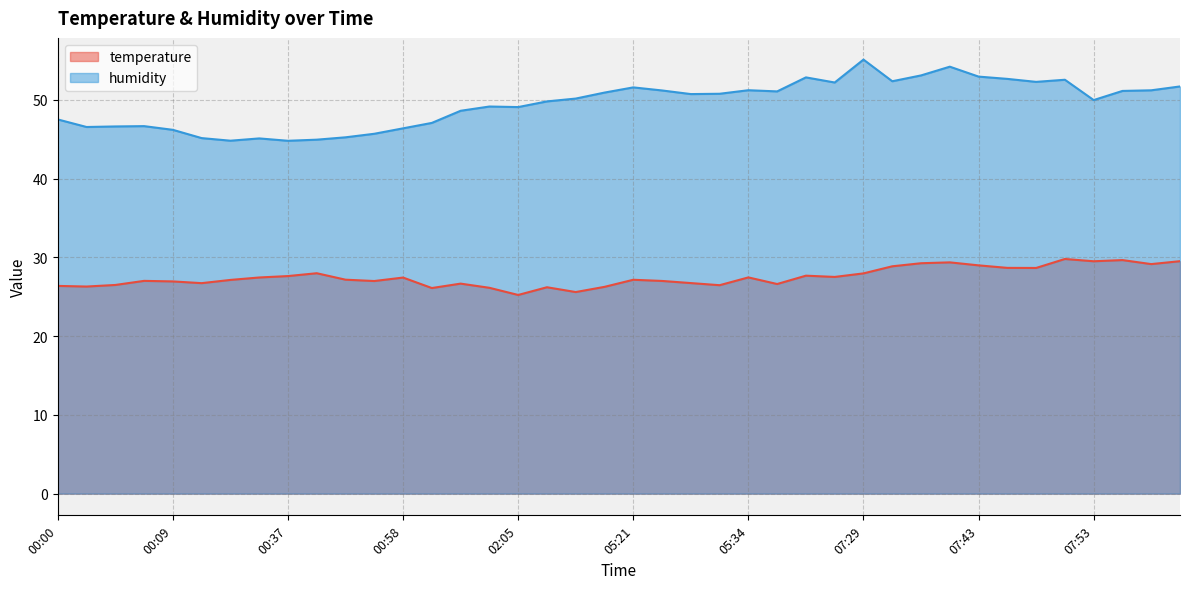

How many values in the temperature series are below 27?

15